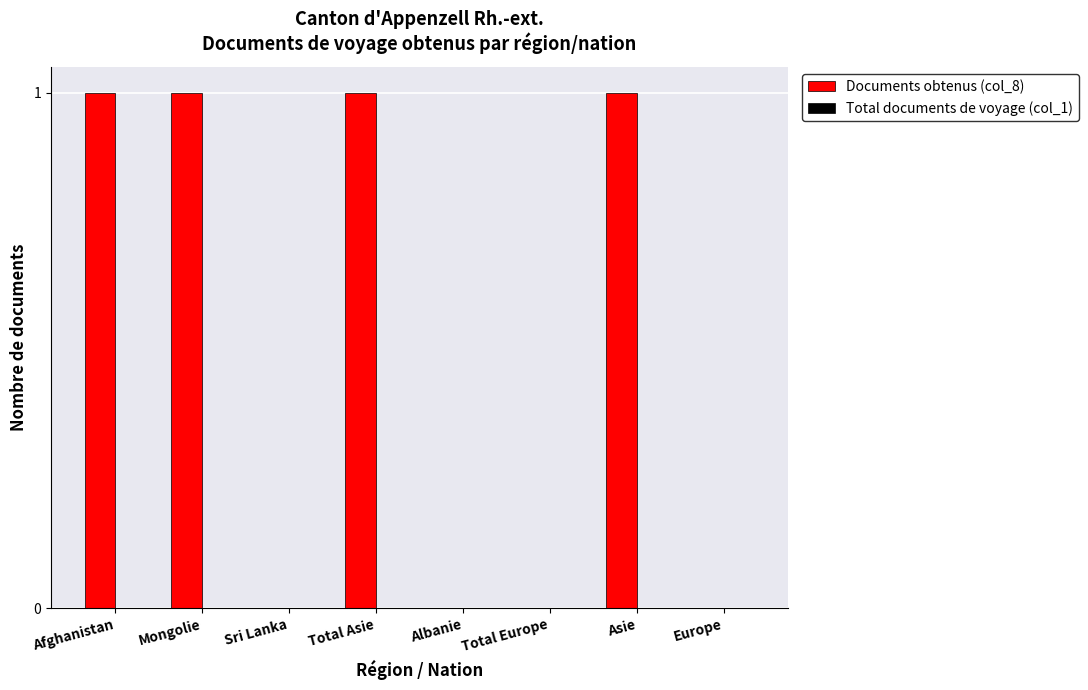

The chart shows a value of 0 at Europe. True or false?

True